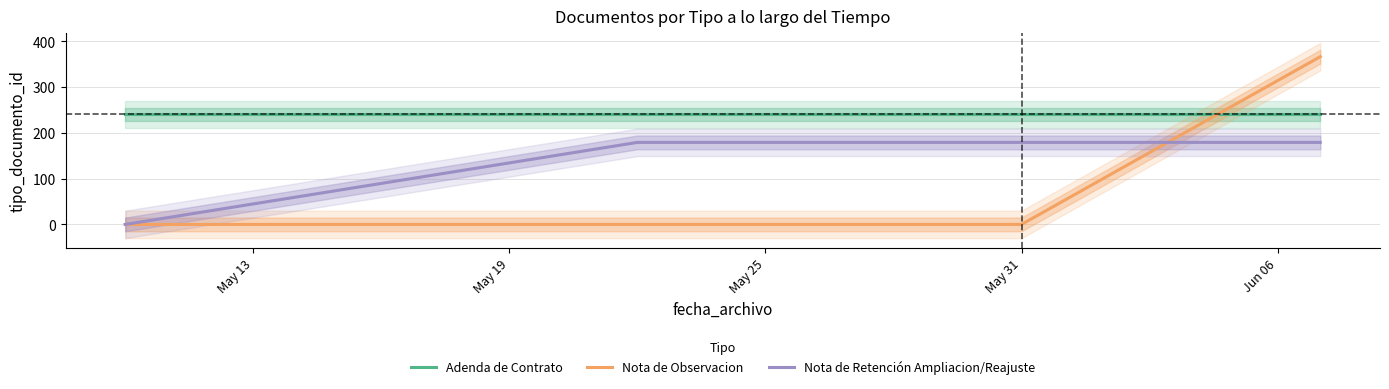

True or false: Nota de Retención Ampliacion/Reajuste and Adenda de Contrato intersect in this chart.

False